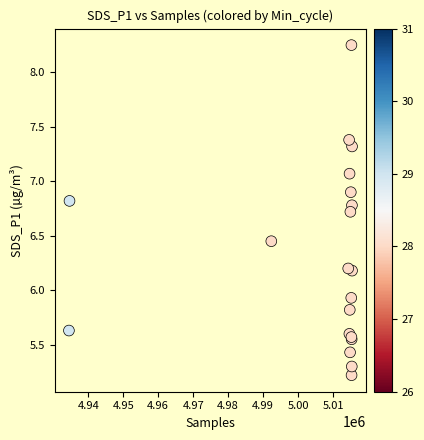

What Y value in the scatter plot is closest to 6?

5.9